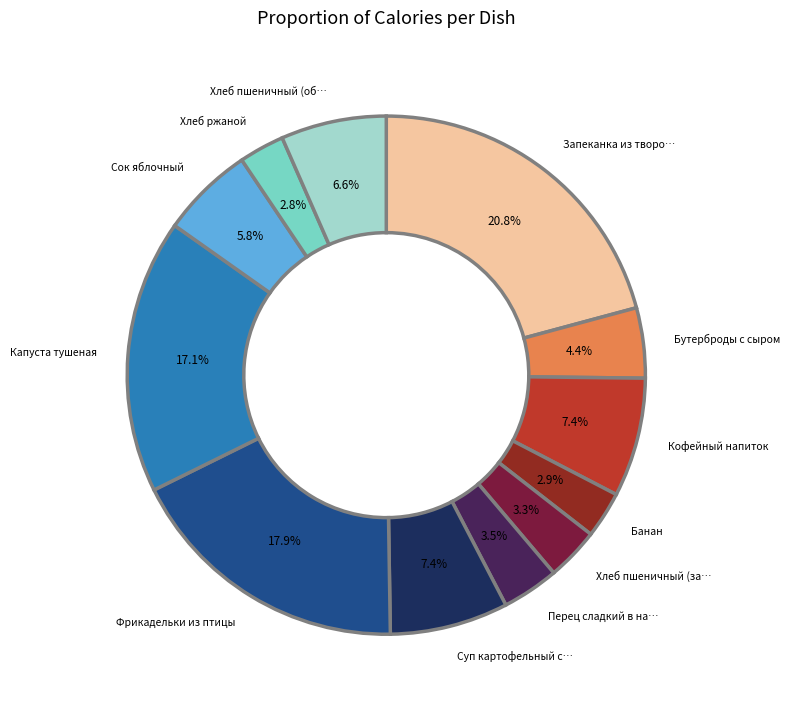

How many slices are in this pie chart?

12